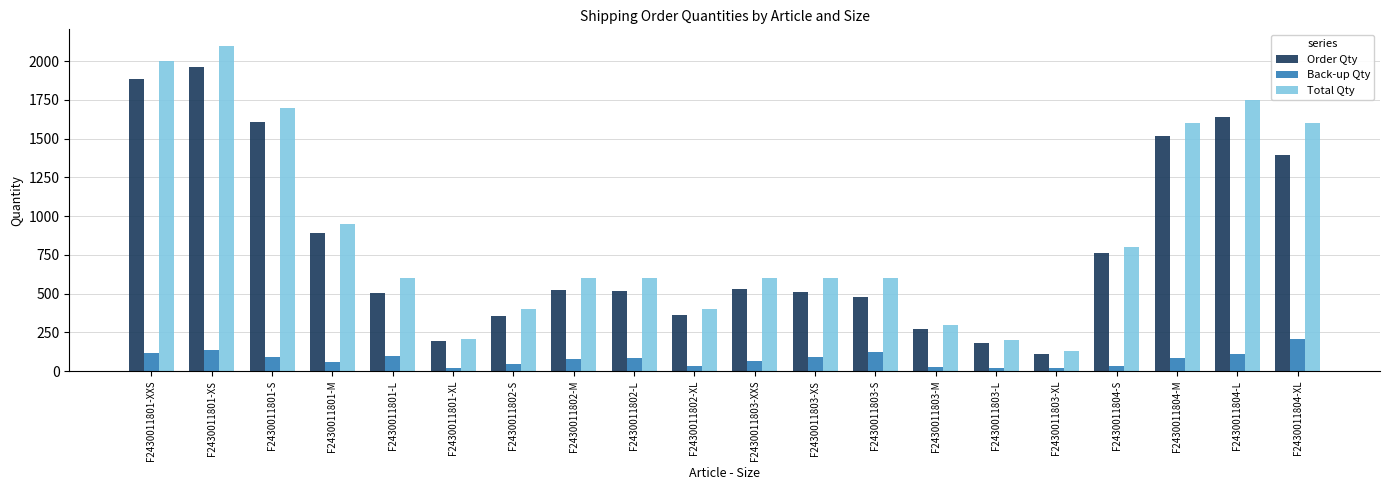

What is the sum of all Total Qty values?

17740